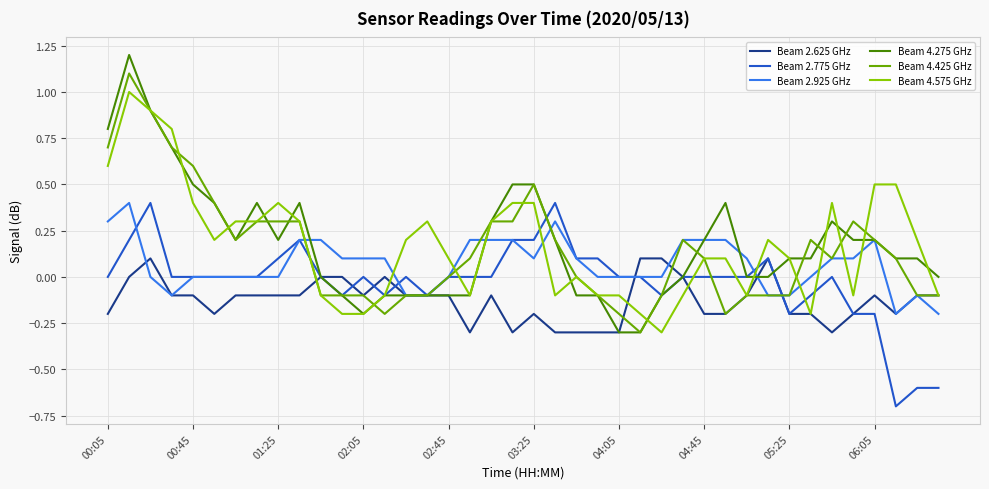

What is the minimum value for Beam 4.425 GHz?

-0.3